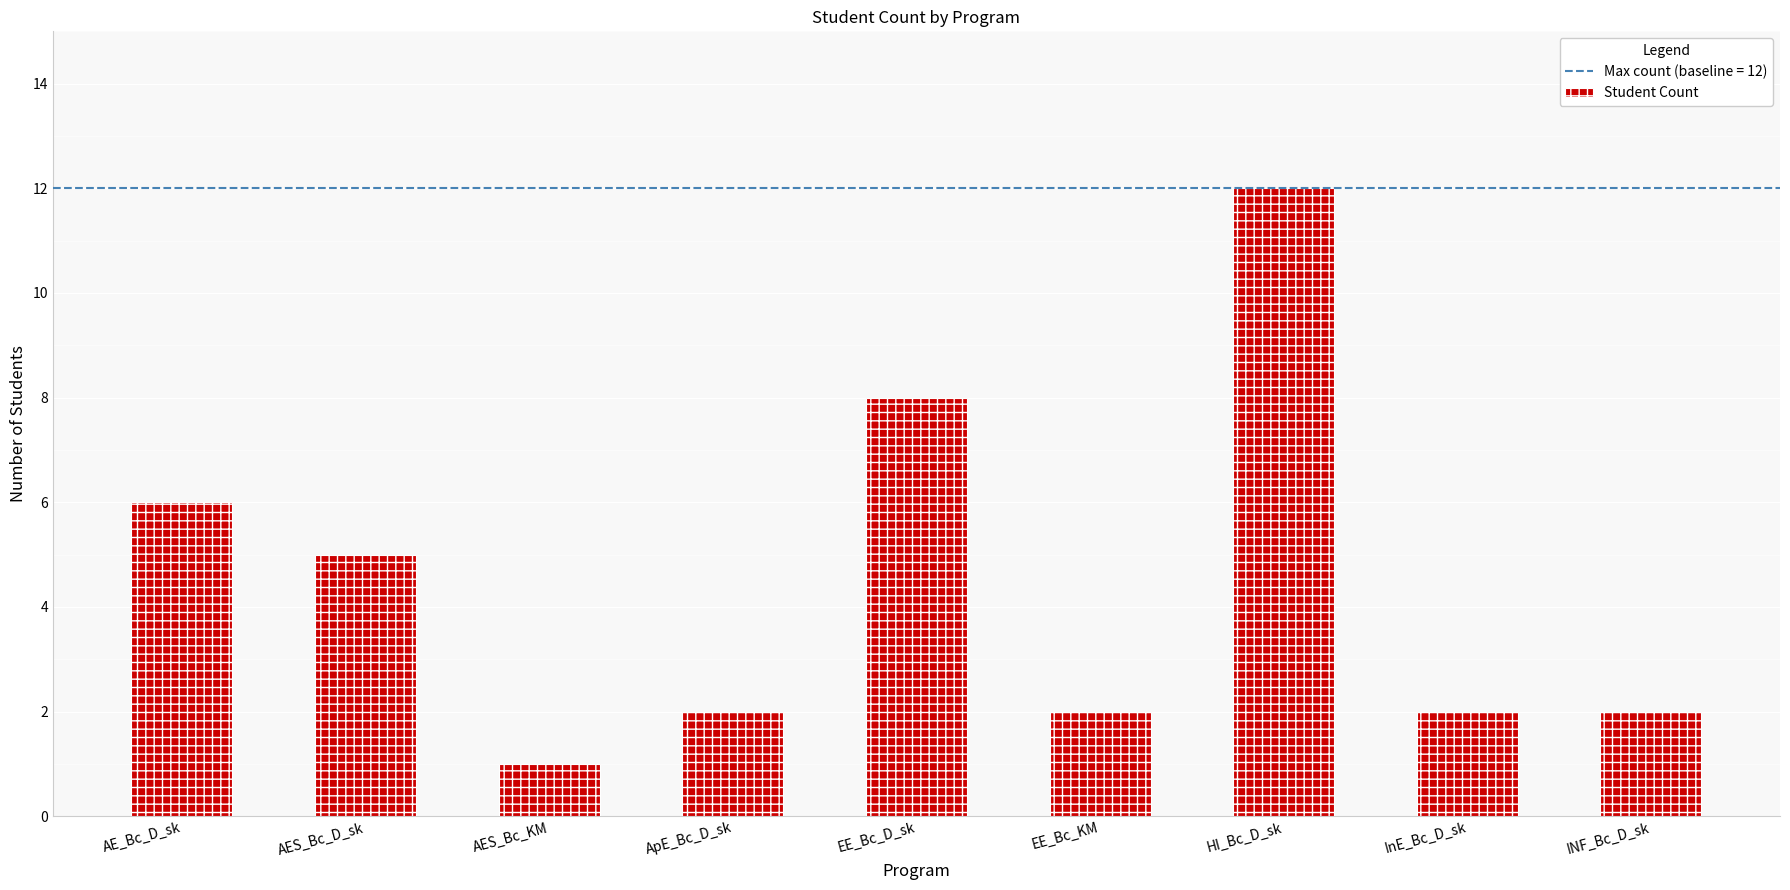

What is the sum of the values at AES_Bc_KM and INF_Bc_D_sk?

3